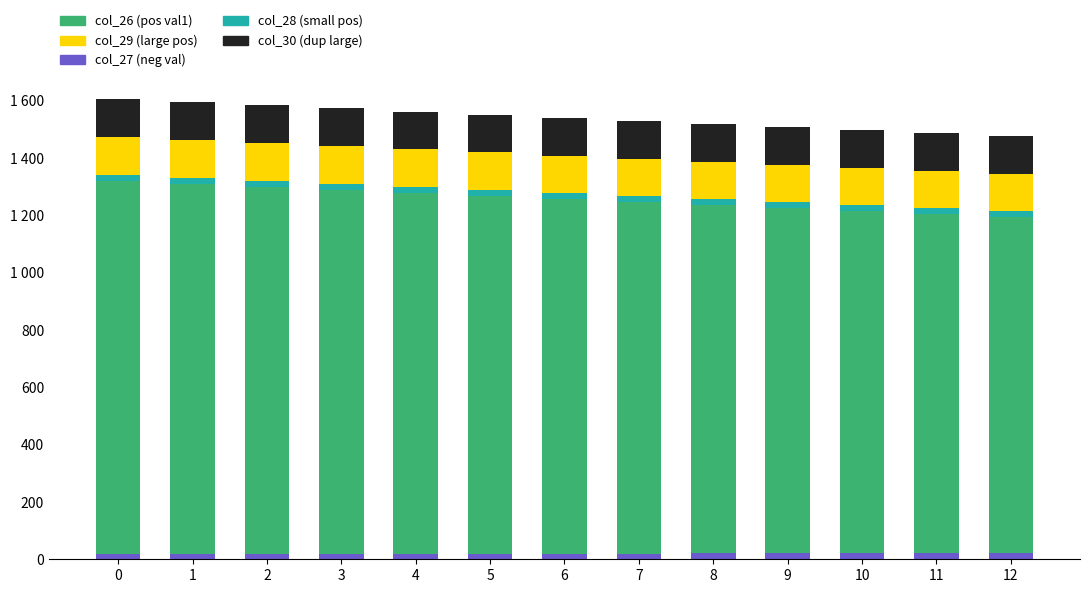

Between 2 and 7, which is larger?

2